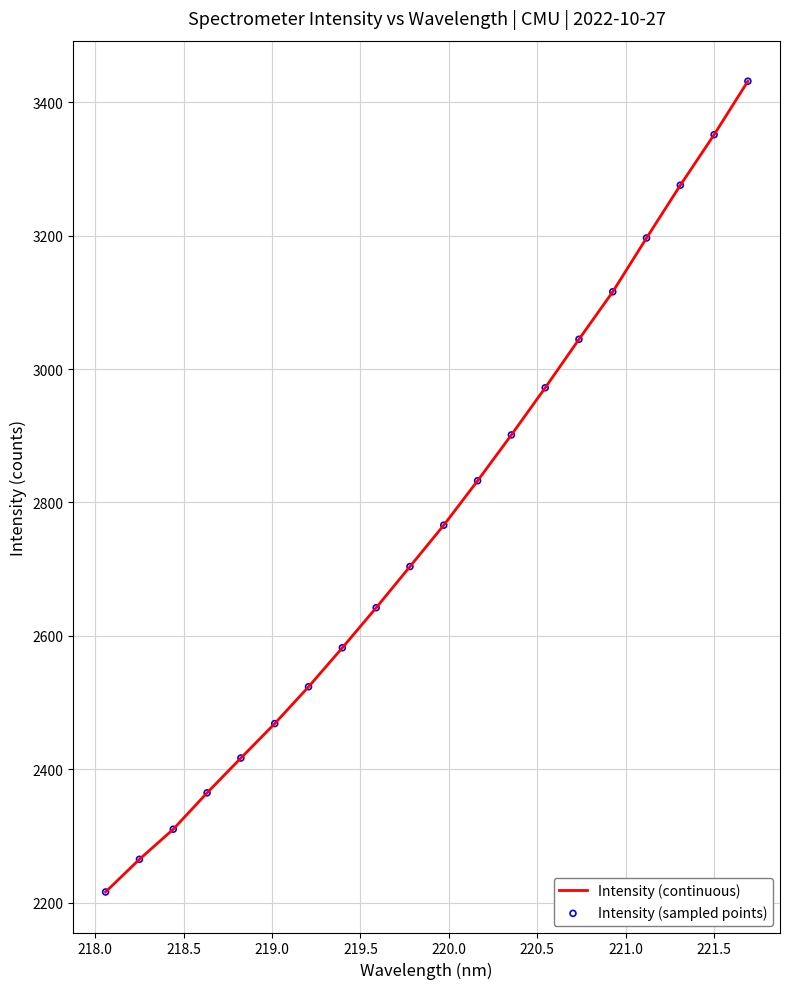

What is the difference between the maximum and minimum values?

1215.7